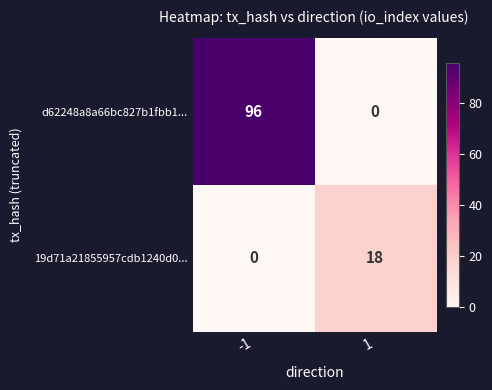

Rank the categories by 19d71a21855957cdb1240d0... value from lowest to highest.

-1, 1